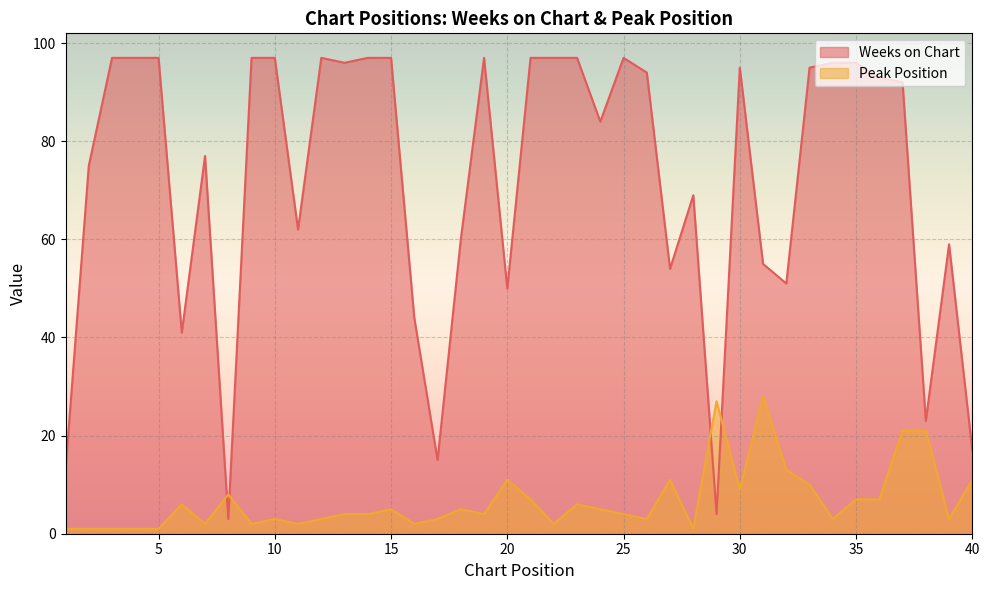

The Peak Position series shows 1 at 1. True or false?

True